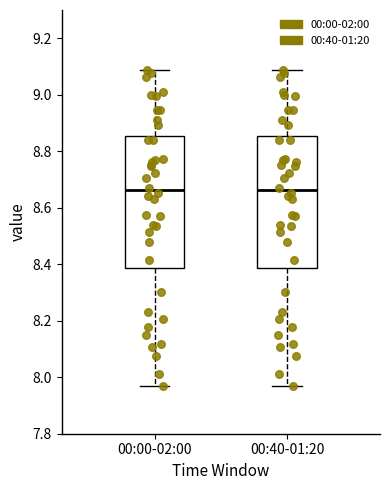

Reading left to right, read every box against the y-axis: the position of its median line, the range the box covers, and the ends of its whiskers. The values are not printed on the chart, so give them approximately, as read against the axis.

00:00-02:00: median 8.66, box 8.38 to 8.86, whiskers 7.96 to 9.08
00:40-01:20: median 8.66, box 8.38 to 8.86, whiskers 7.96 to 9.08